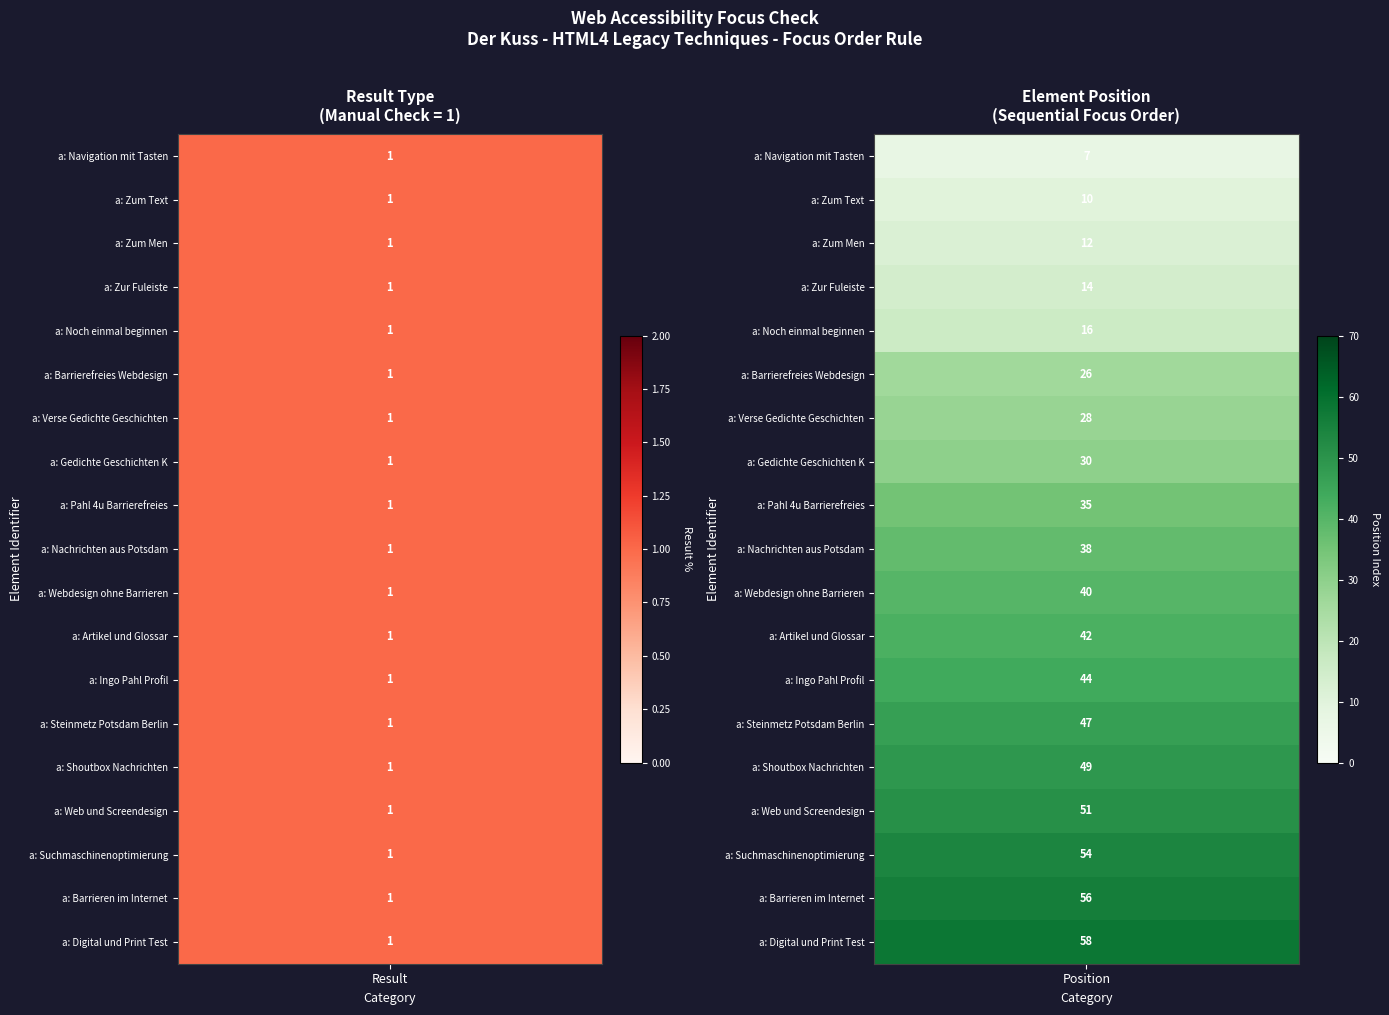

Which series changed the most between 2 and 11?

position_values